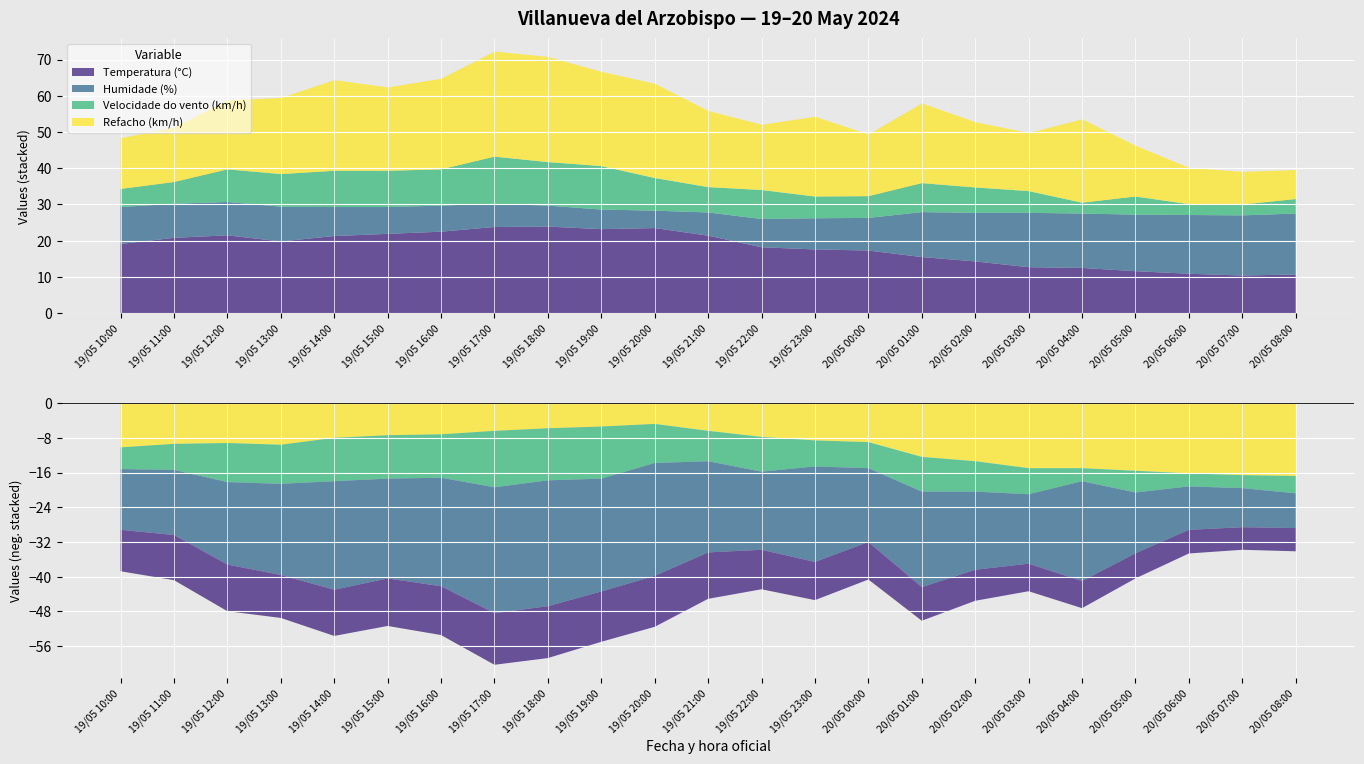

What is the lowest value of the Temperatura (°C) series?

10.4